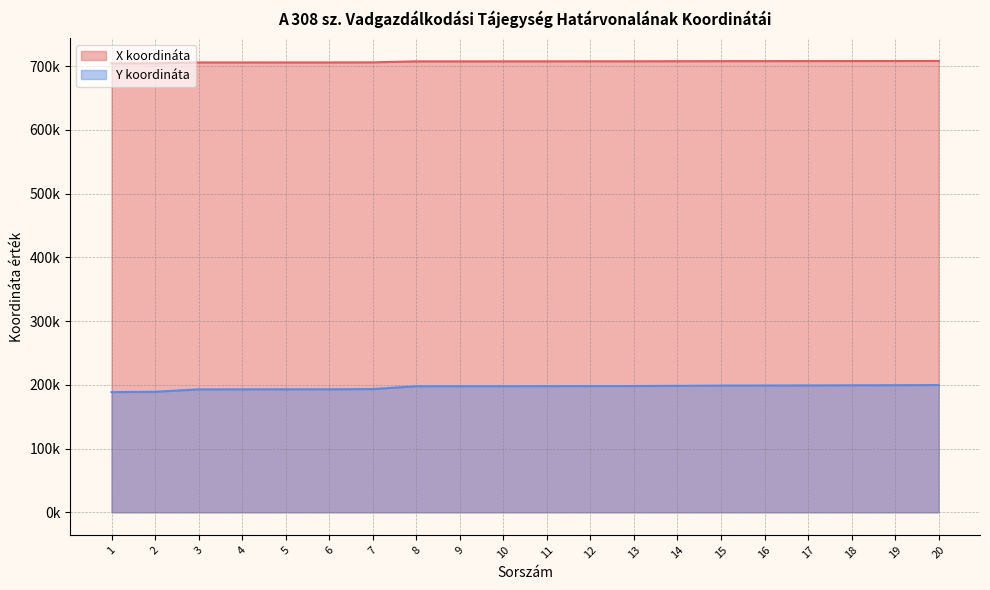

Which label corresponds to the smallest value in the chart?

1